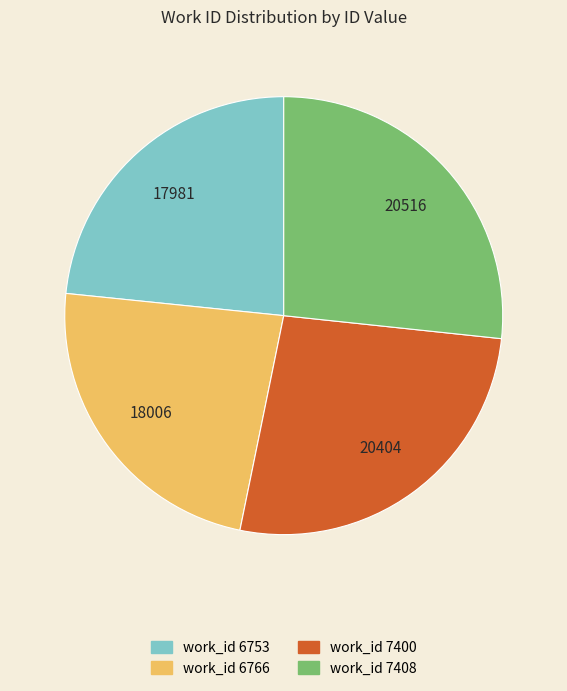

Is there any slice that represents more than half of the pie?

No